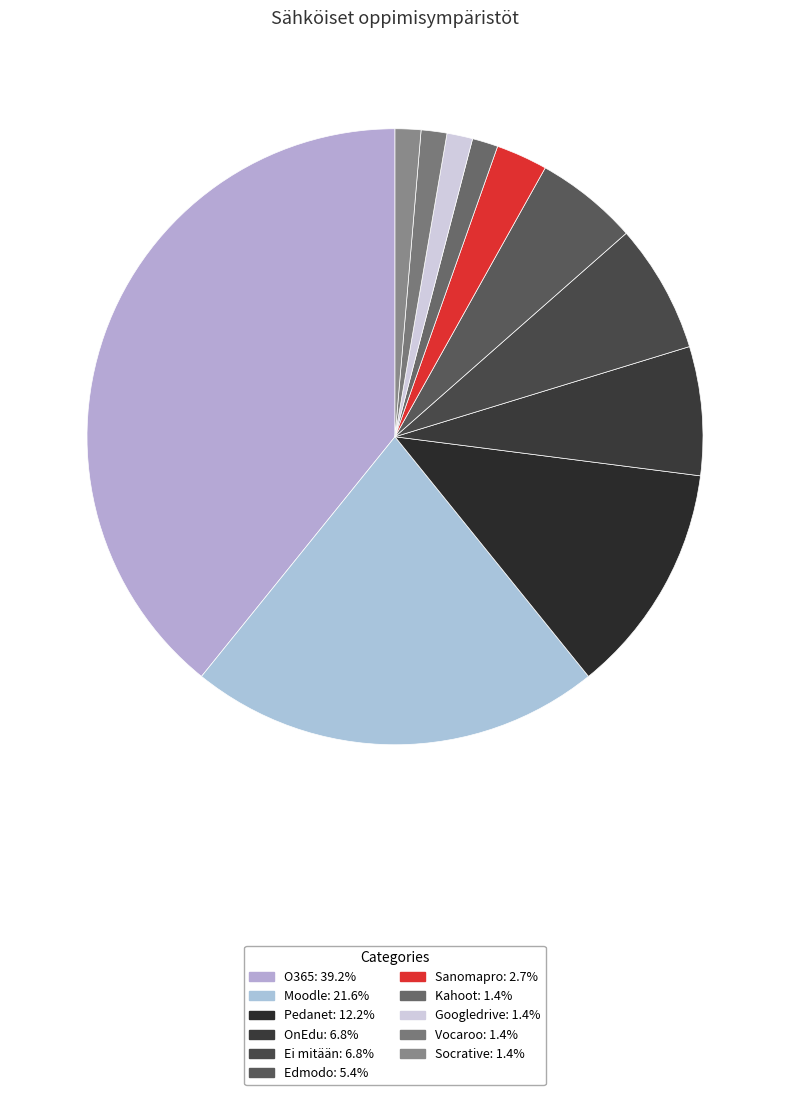

Is there any slice that represents more than half of the pie?

No